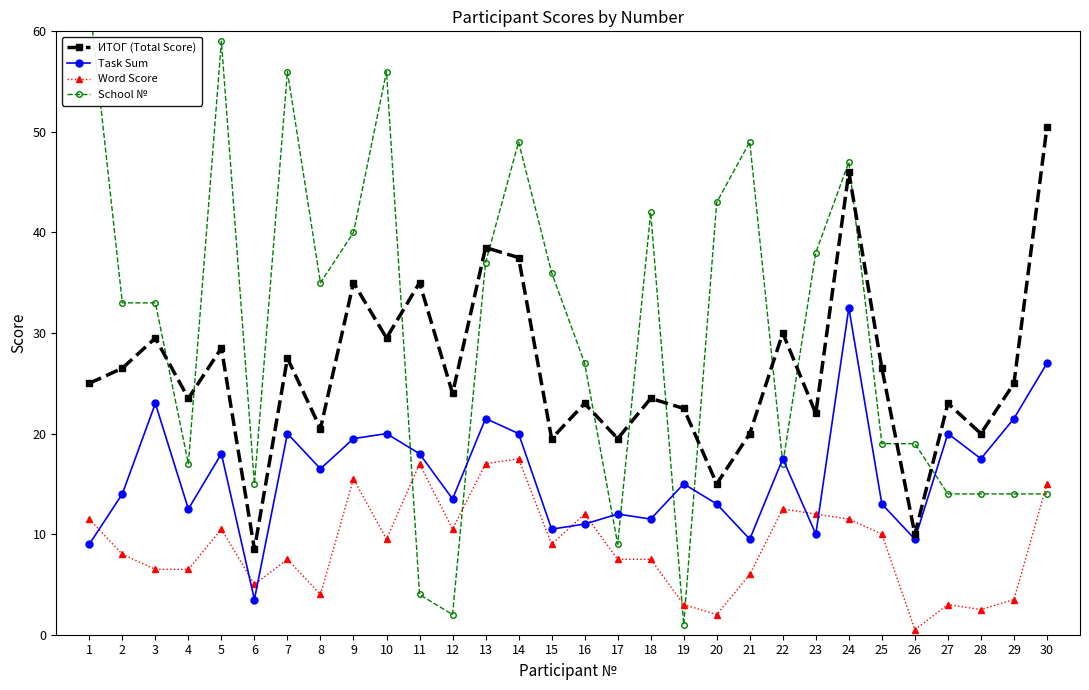

How many interior local peaks does the School № series have?

7